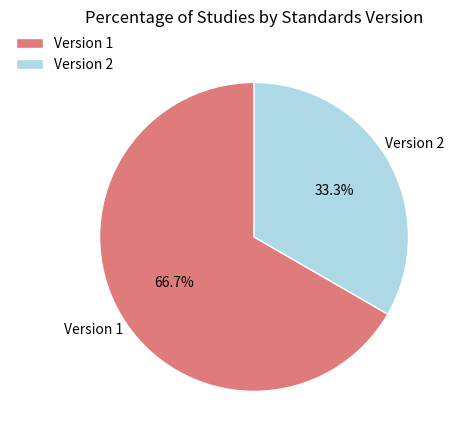

Rank the categories by value from lowest to highest.

Version 2, Version 1